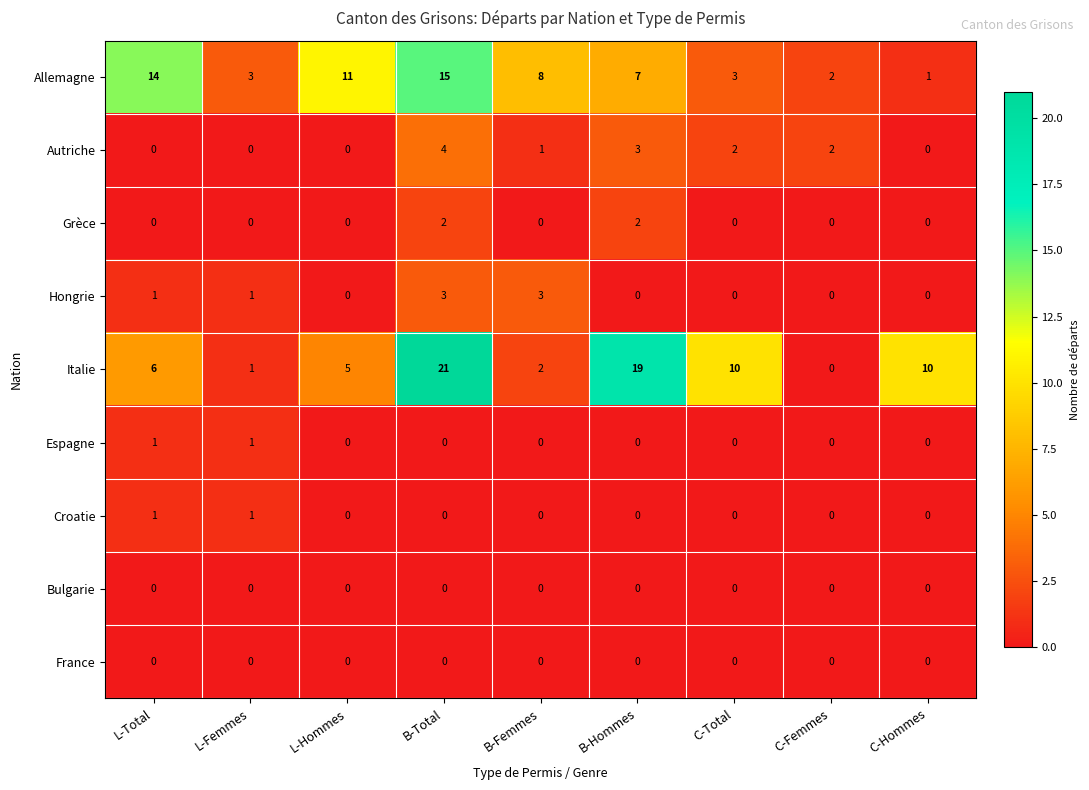

Read the Allemagne value at B-Femmes.

8